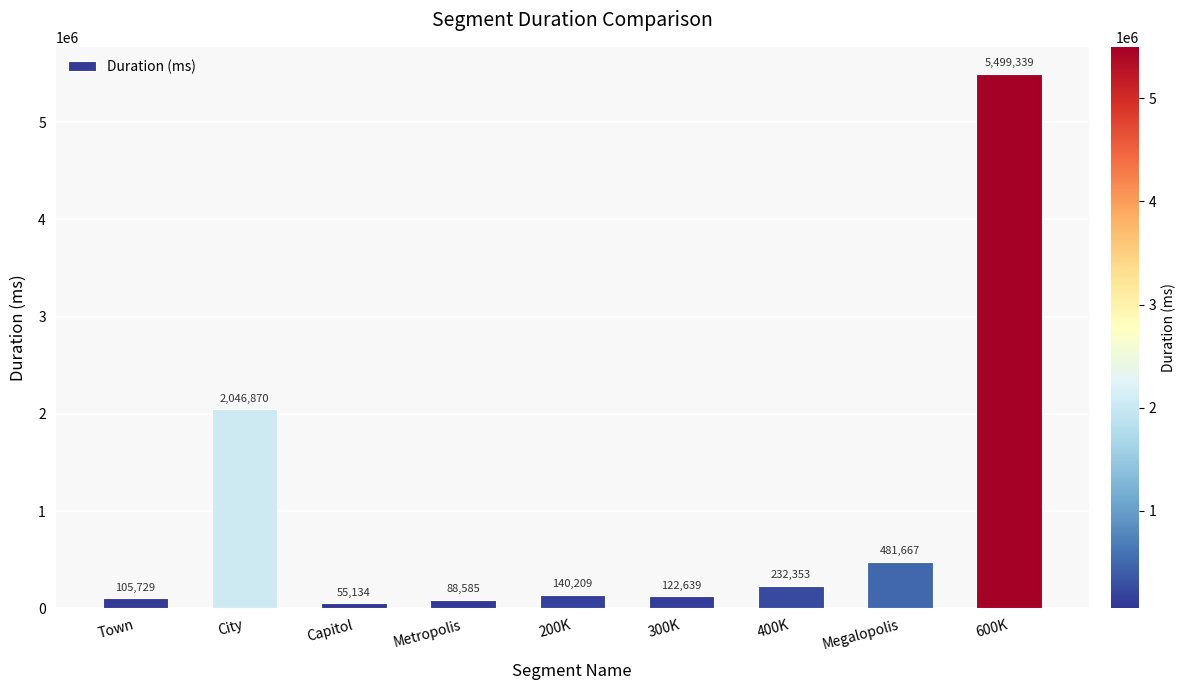

Reading right to left, list all the values displayed in this chart.

600K=5499339	Megalopolis=481667	400K=232353	300K=122639	200K=140209	Metropolis=88585	Capitol=55134	City=2046870	Town=105729